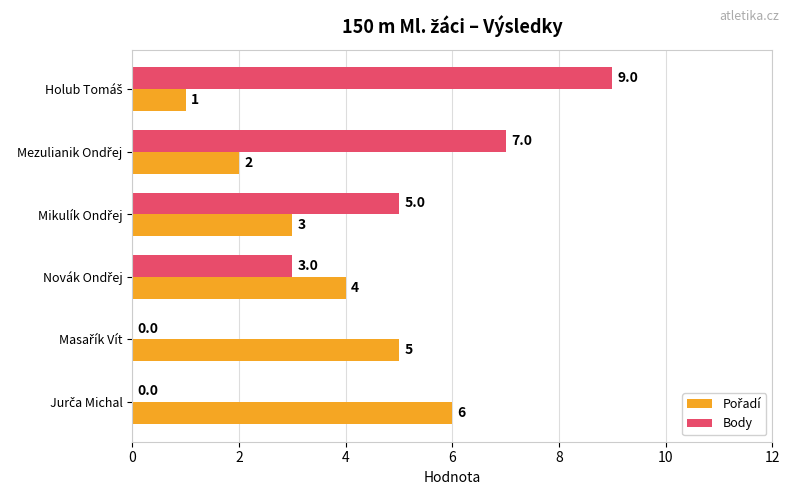

What is the greatest value displayed?

9